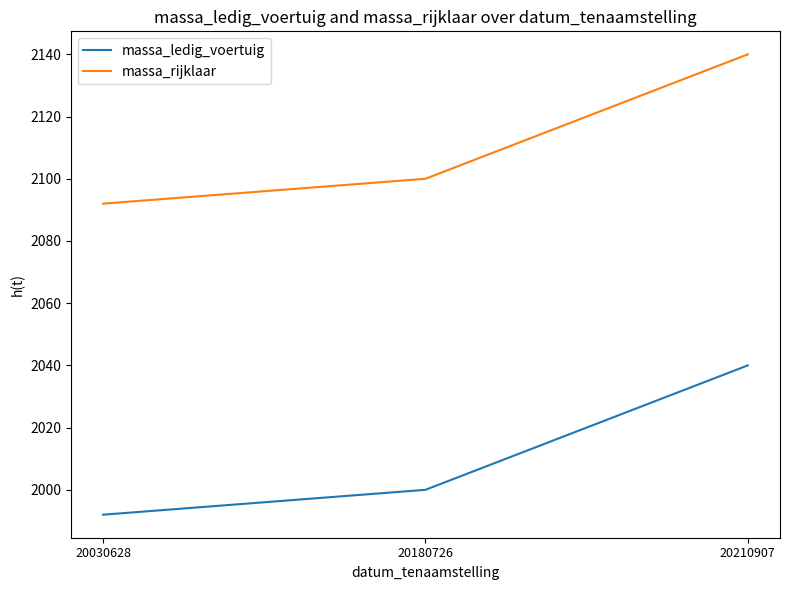

How many values in the massa_rijklaar series are below 2100?

1